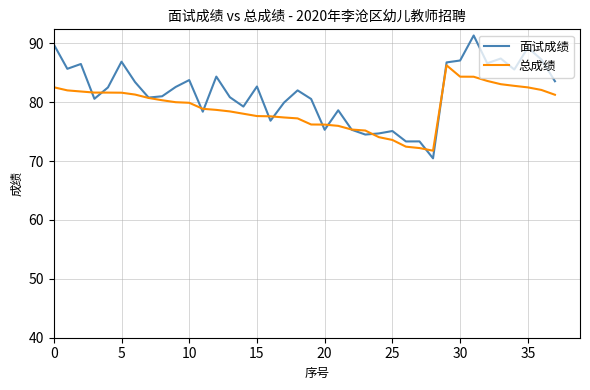

Rank the series by their maximum value, from highest to lowest.

面试成绩, 总成绩